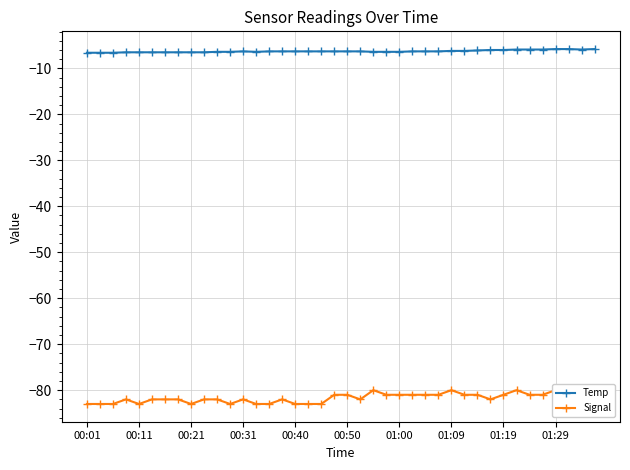

What is the sum of all Signal values?

-3266.0